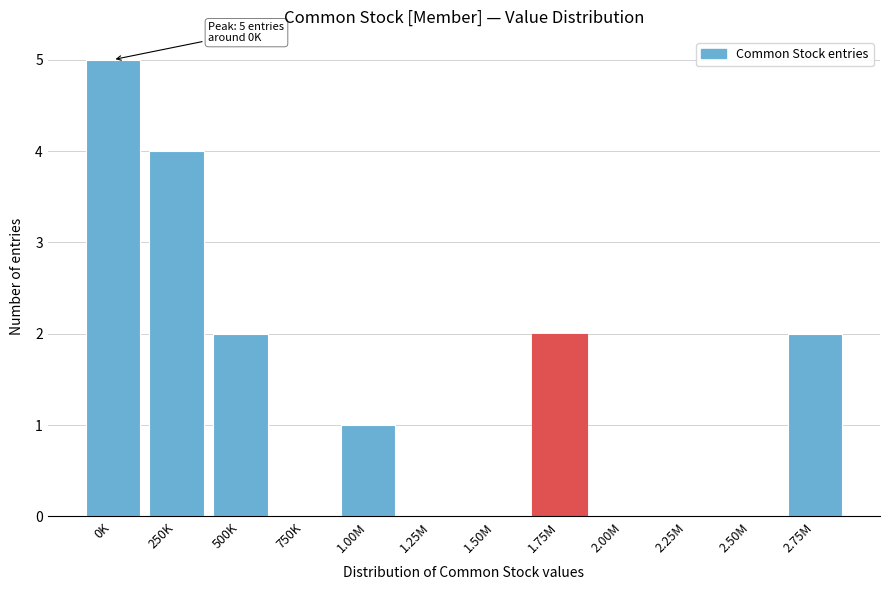

Reading right to left, list all the values displayed in this chart.

2.75M=2	2.50M=0	2.25M=0	2.00M=0	1.75M=2	1.50M=0	1.25M=0	1.00M=1	750K=0	500K=2	250K=4	0K=5